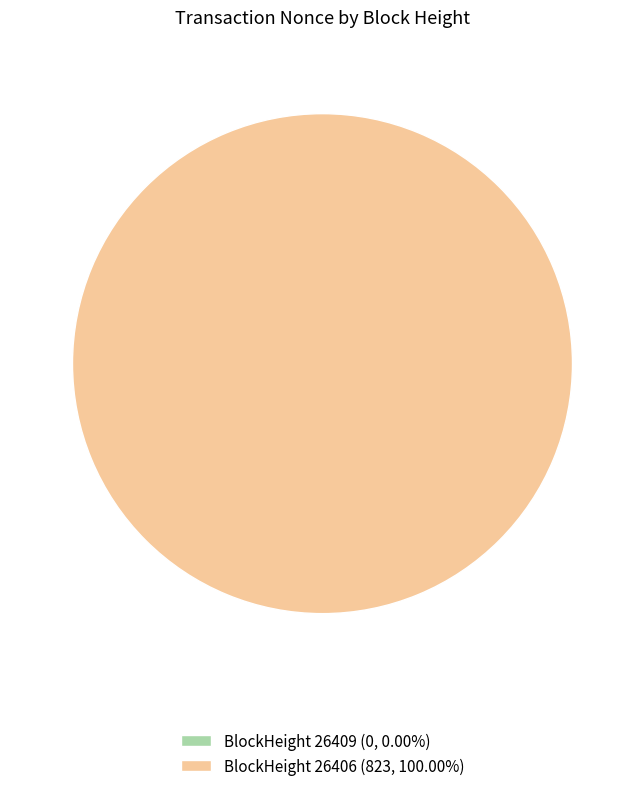

Combined, what portion of the pie is 26409 and 26406?

100.0%